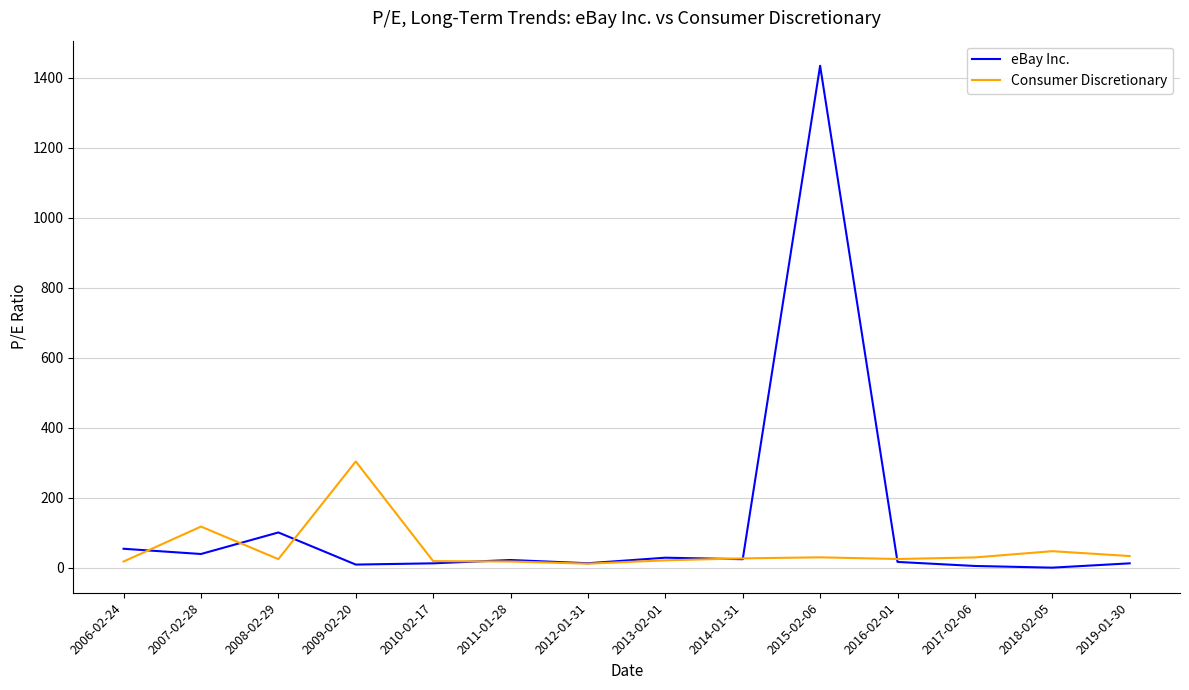

Is the value of eBay Inc. at 2006-02-24 greater than the value of Consumer Discretionary at 2013-02-01?

Yes